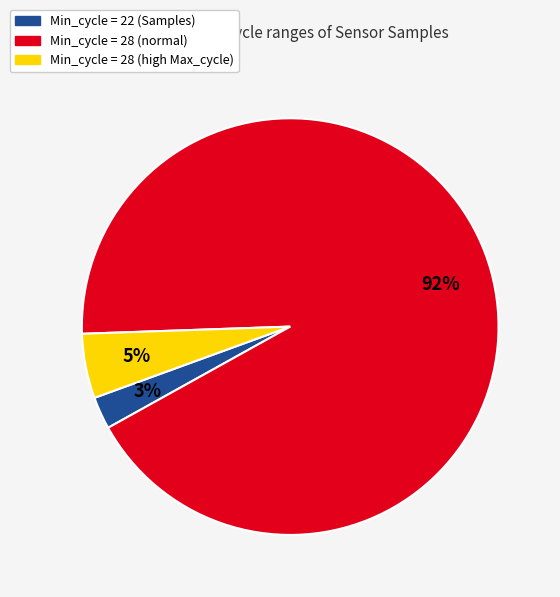

Is there a majority slice in this chart?

Yes